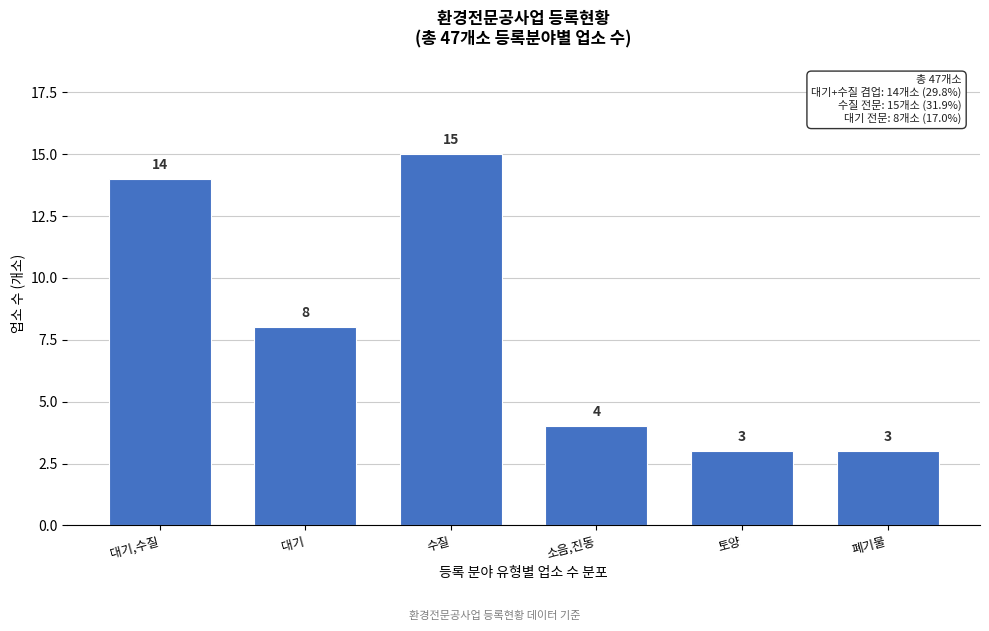

Reading left to right, what are all the values shown in this chart?

대기,수질=14	대기=8	수질=15	소음,진동=4	토양=3	폐기물=3